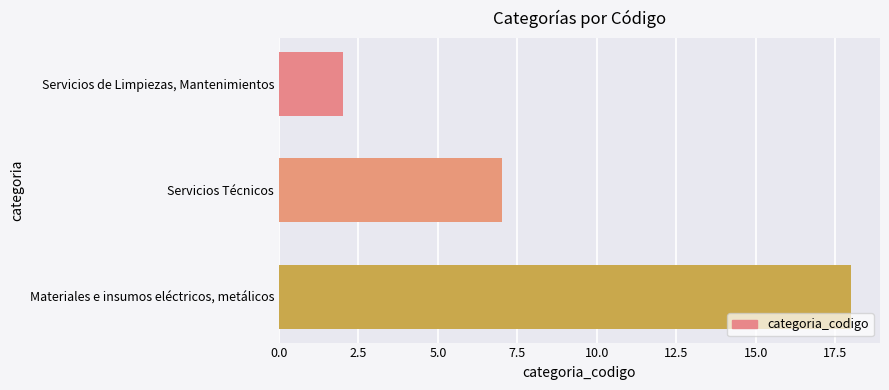

What is the smallest value displayed?

2